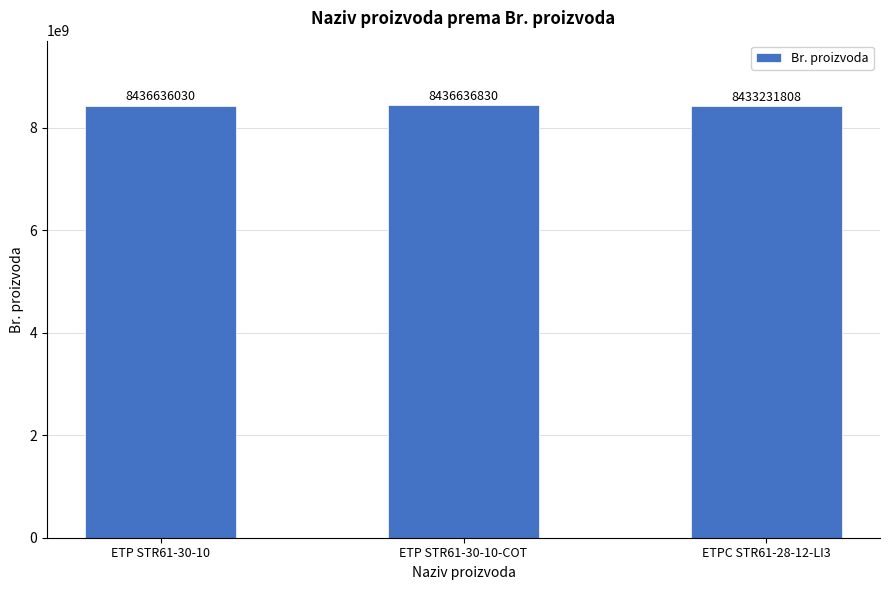

What is the average value?

8435501556